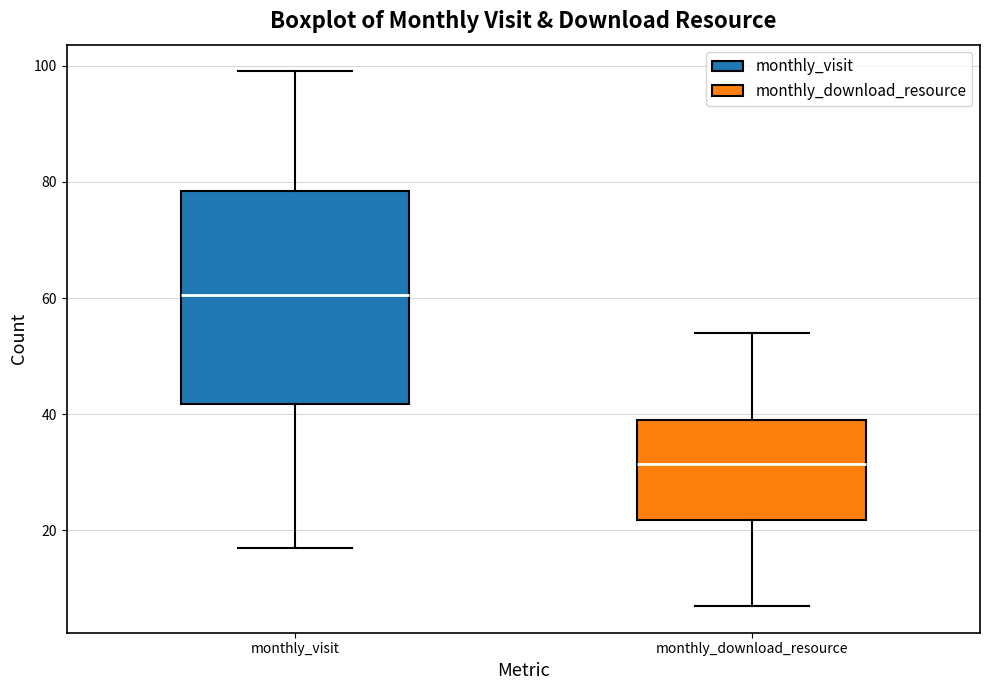

Reading left to right, read every box against the y-axis: the position of its median line, the range the box covers, and the ends of its whiskers. The values are not printed on the chart, so give them approximately, as read against the axis.

monthly_visit: median 60, box 42 to 78, whiskers 18 to 100
monthly_download_resource: median 32, box 22 to 40, whiskers 8 to 54